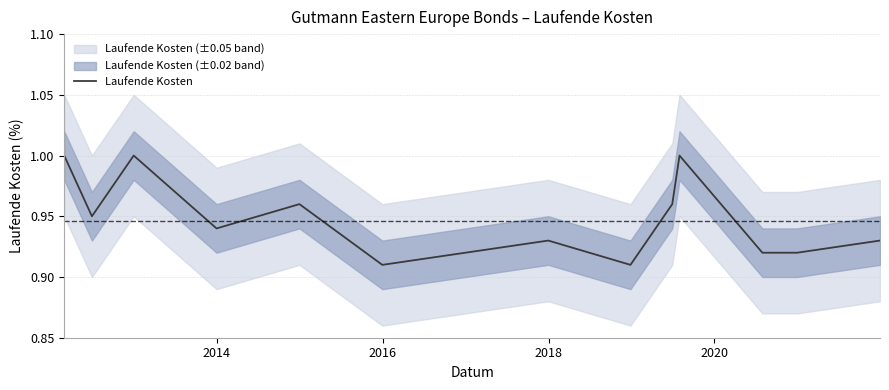

What value does the data have at 2020?

1.0